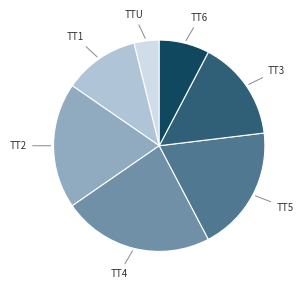

Does any single category account for the majority?

No